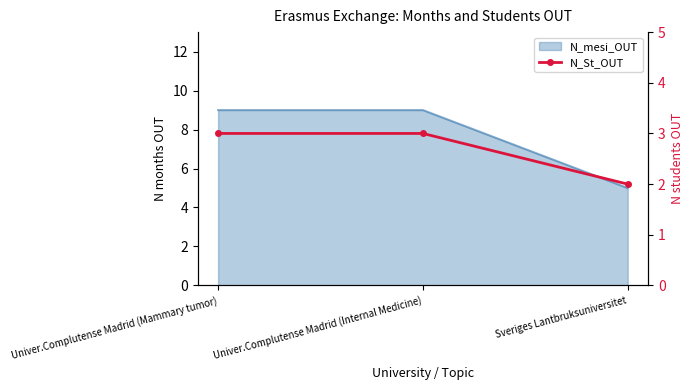

Rank the categories by value from lowest to highest.

Sveriges Lantbruksuniversitet, Univer.Complutense Madrid (Mammary tumor), Univer.Complutense Madrid (Internal Medicine)